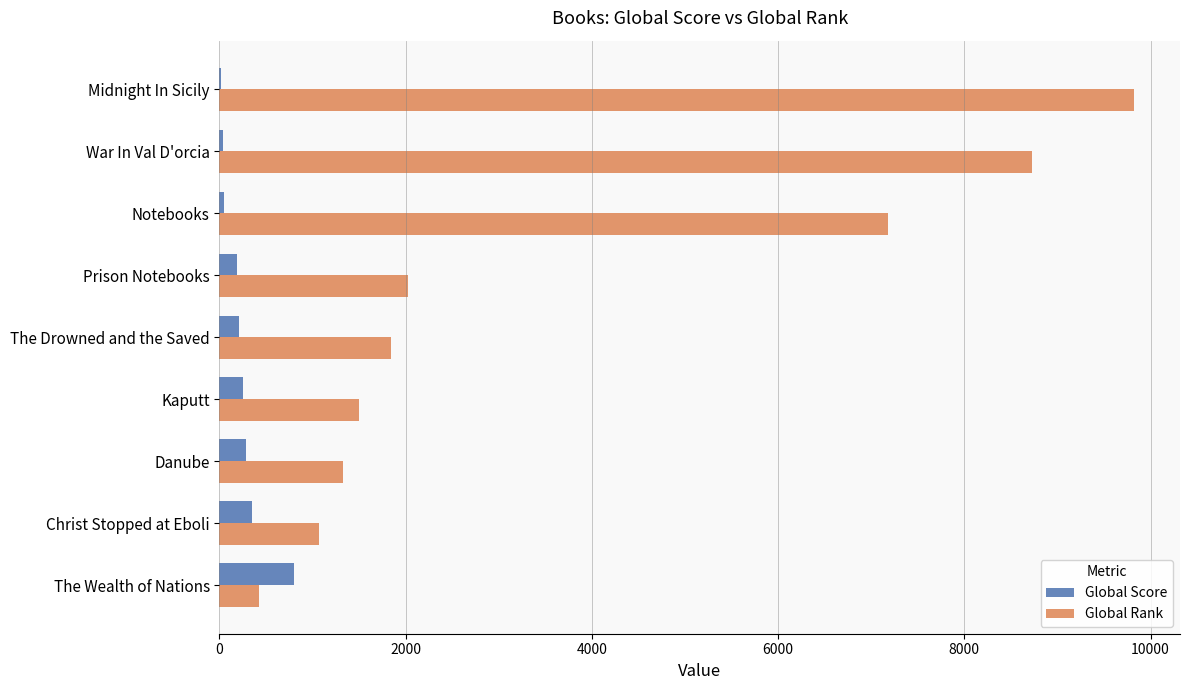

Which category has the highest value across all series?

Midnight In Sicily